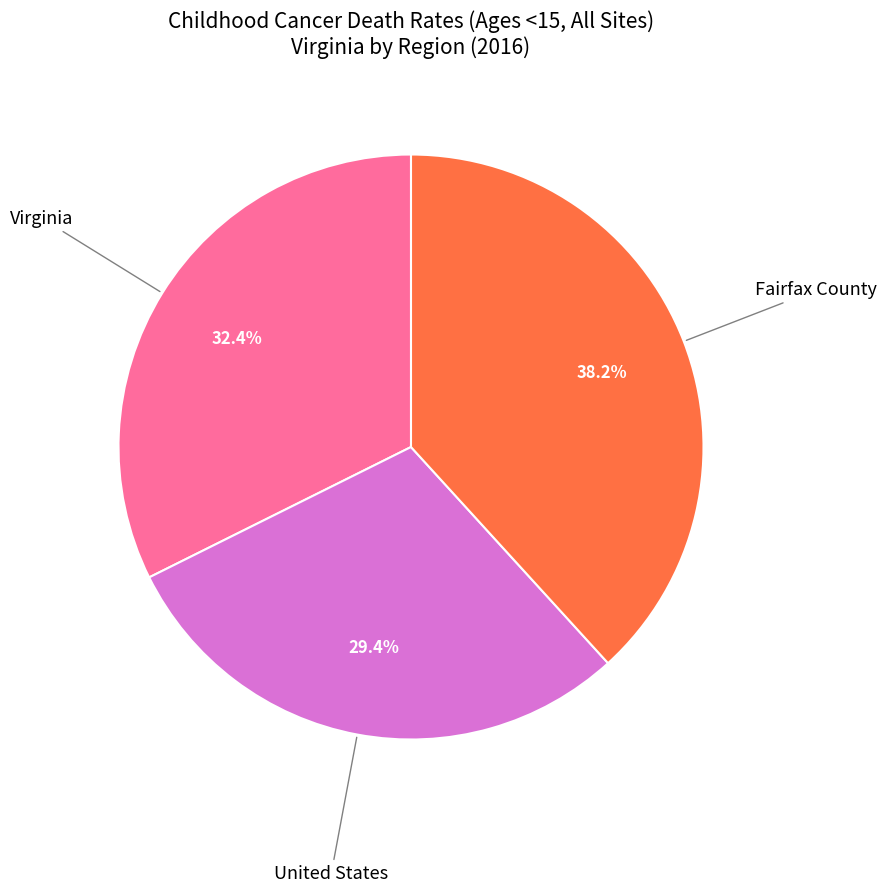

Is it true that Virginia is 42% of the pie?

False